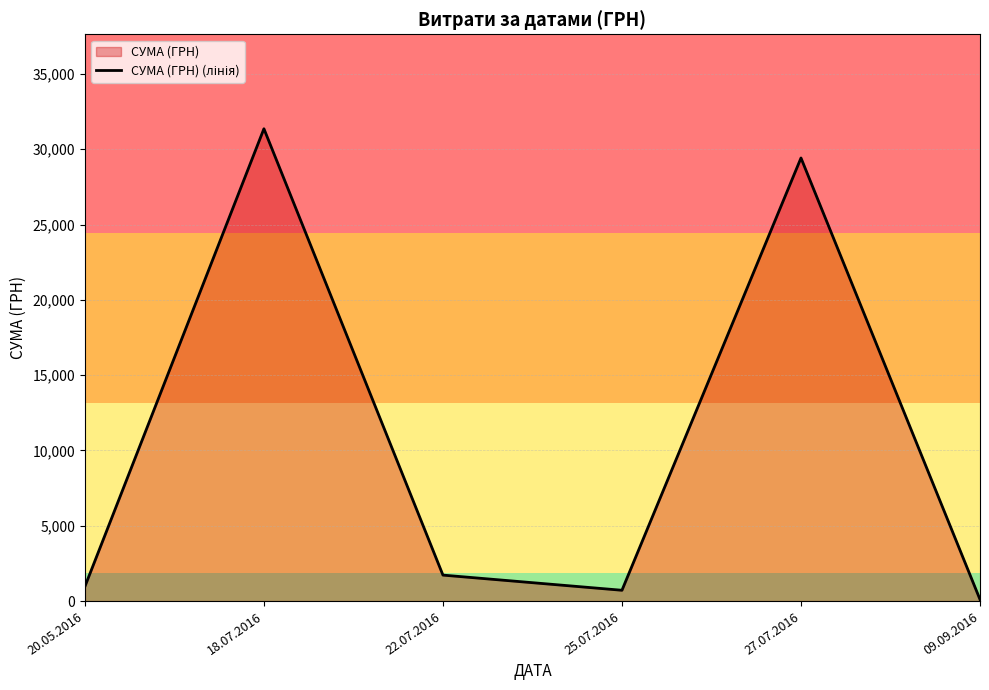

Reading left to right, transcribe all the data shown in this chart.

20.05.2016=967.0	18.07.2016=31363.0	22.07.2016=1724.6	25.07.2016=718.0	27.07.2016=29423.0	09.09.2016=104.5